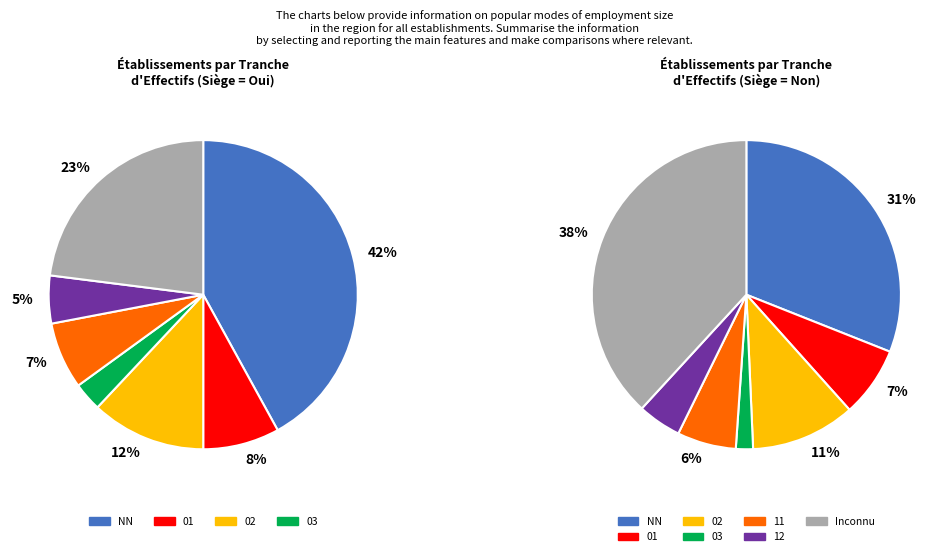

Combined, what portion of the pie is 03 and 02?

13.1%